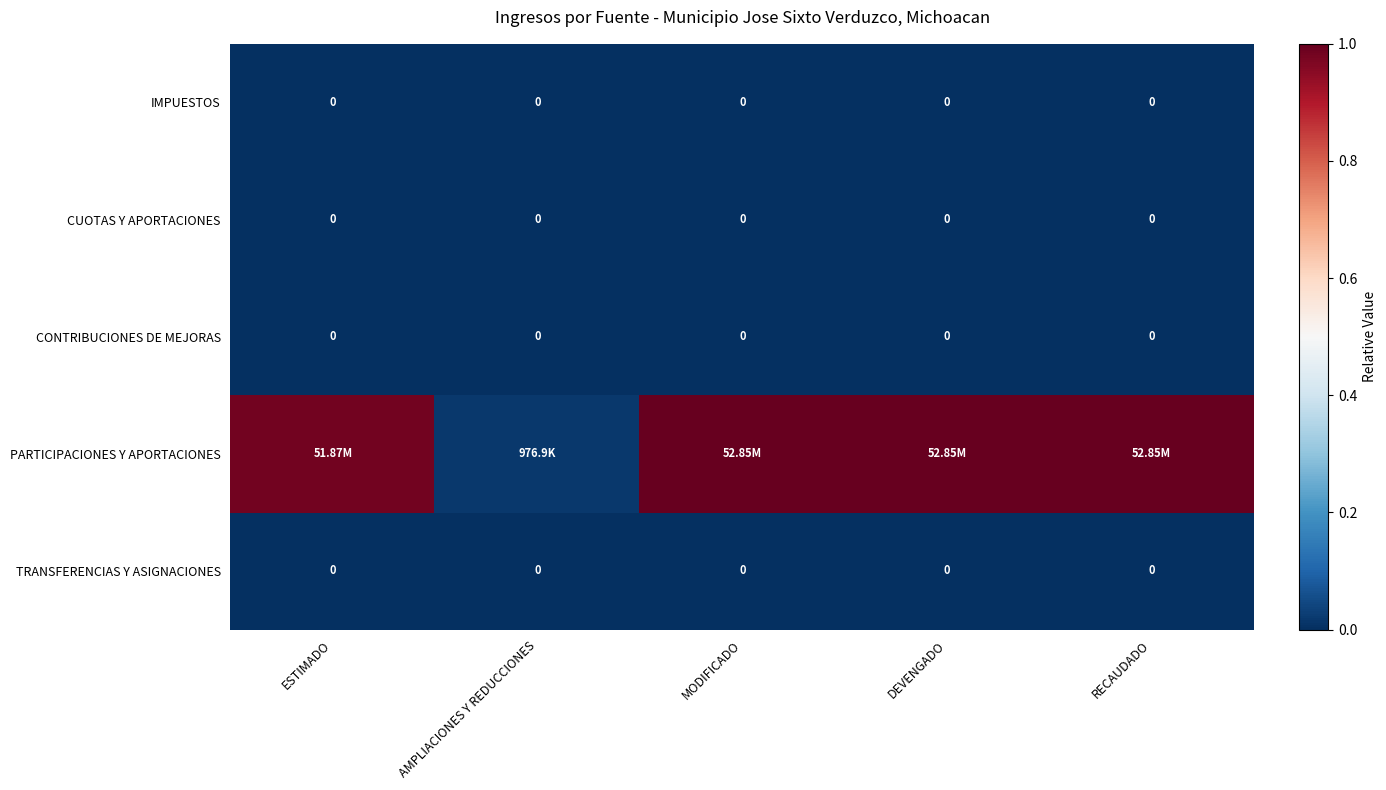

How many distinct data groups are displayed?

5